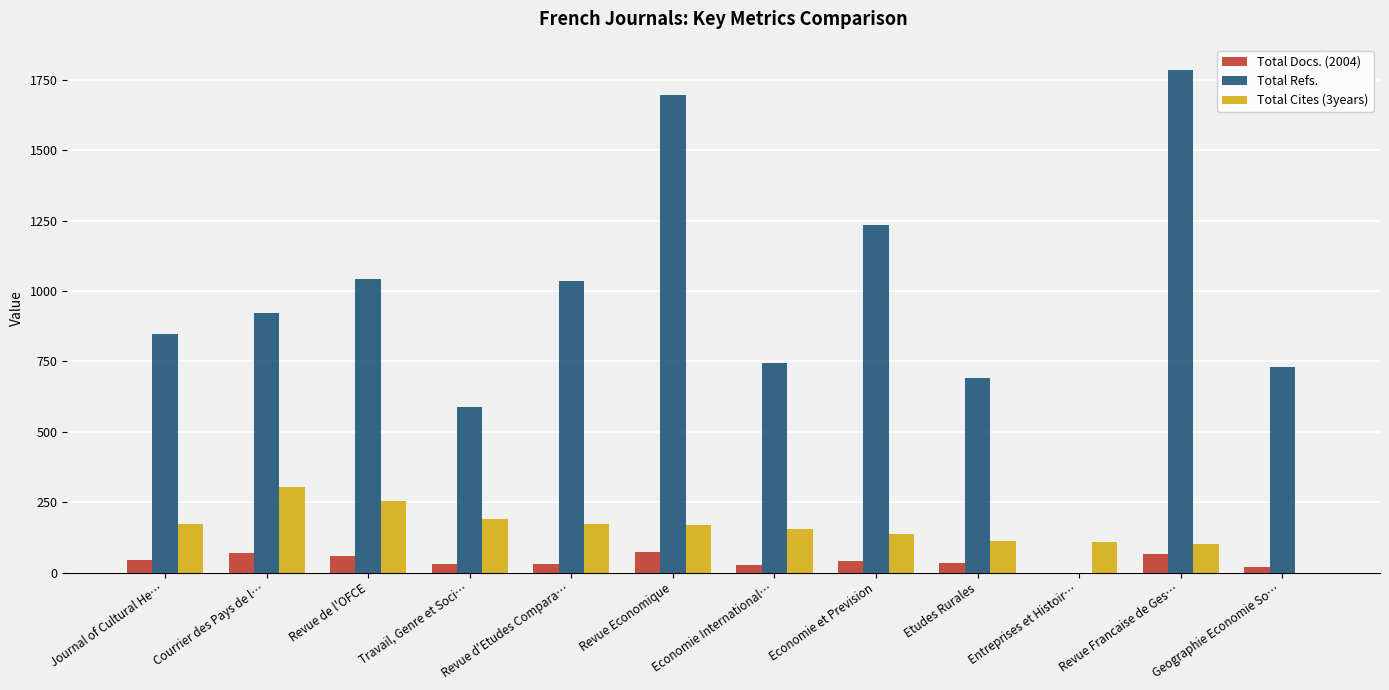

What is the sum of all Total Refs. values?

11318